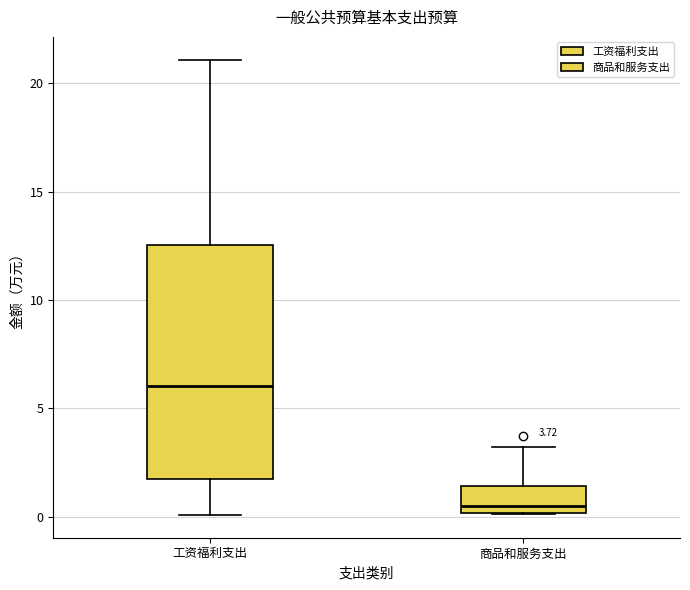

Which box's median line is the lowest?

商品和服务支出